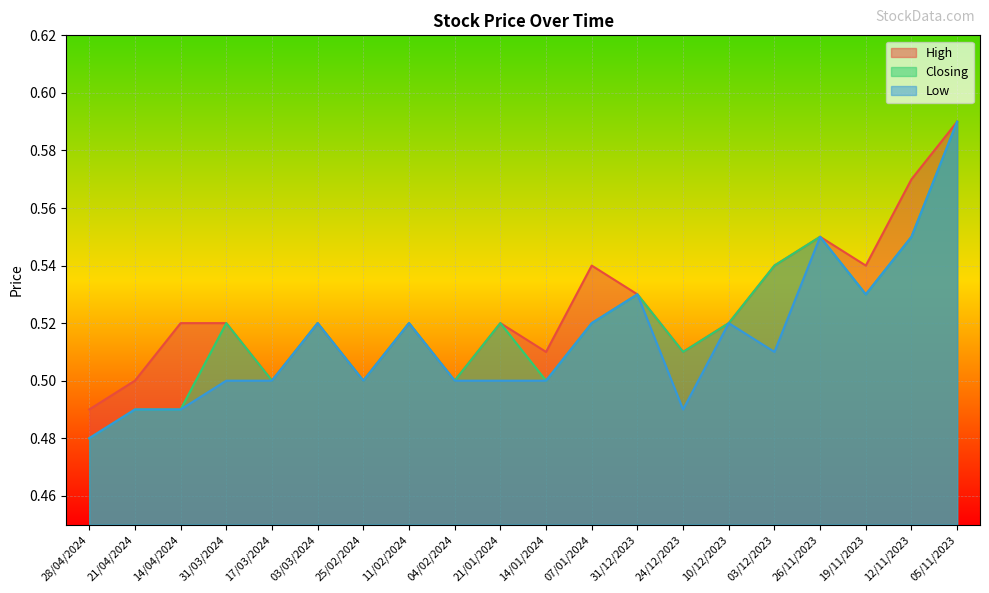

What is the label of the 6th point from the left?

03/03/2024